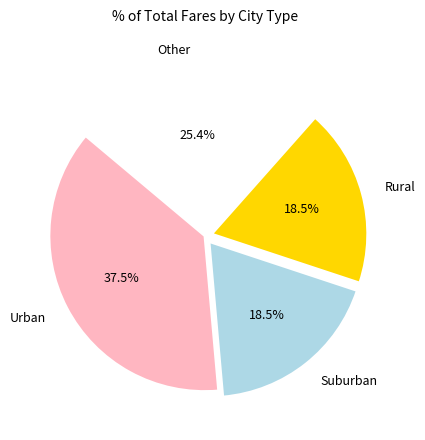

Does any single category account for the majority?

No